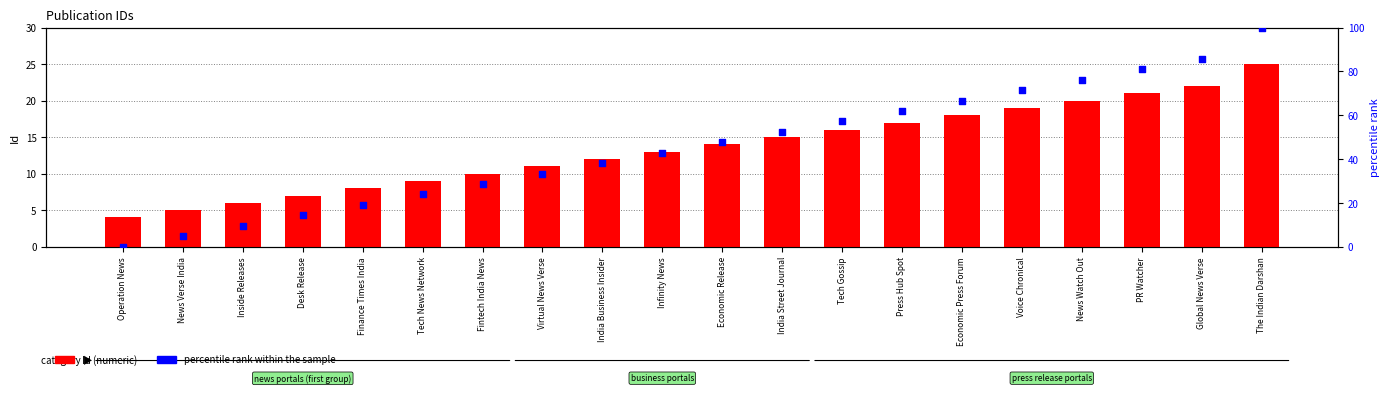

What are all the series names shown in the legend?

Id (numeric), percentile rank within the sample